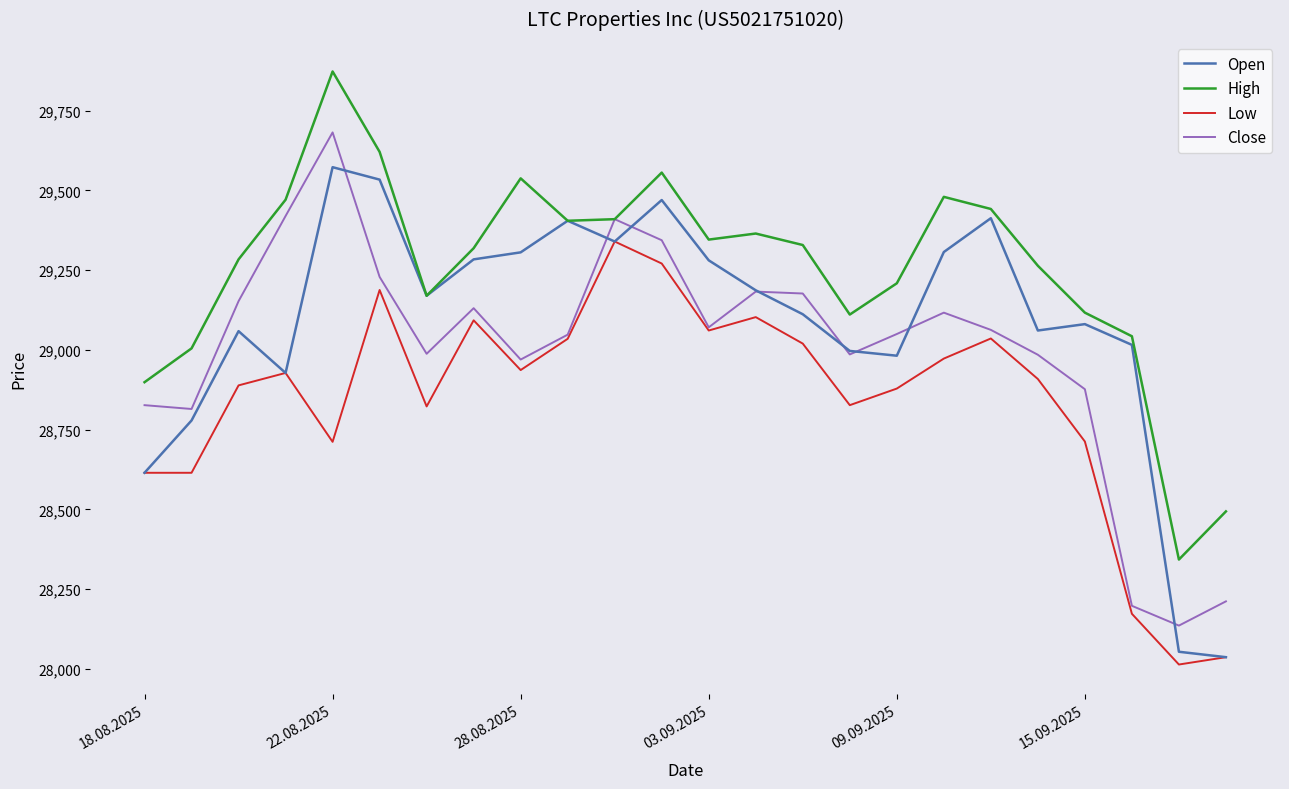

At how many categories does at least one series exceed 29657?

1